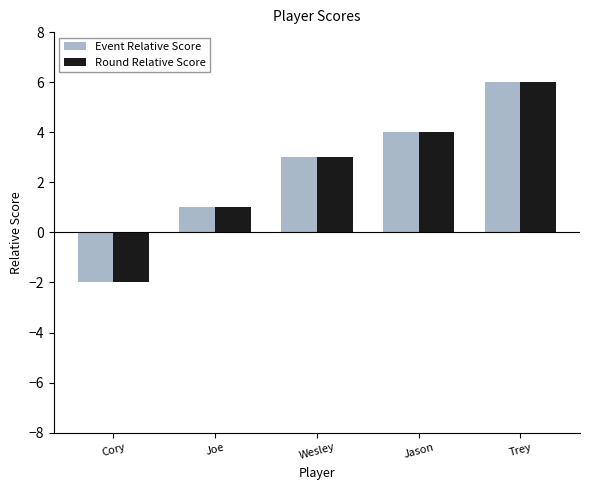

What is the label of the 5th bar from the right?

Cory